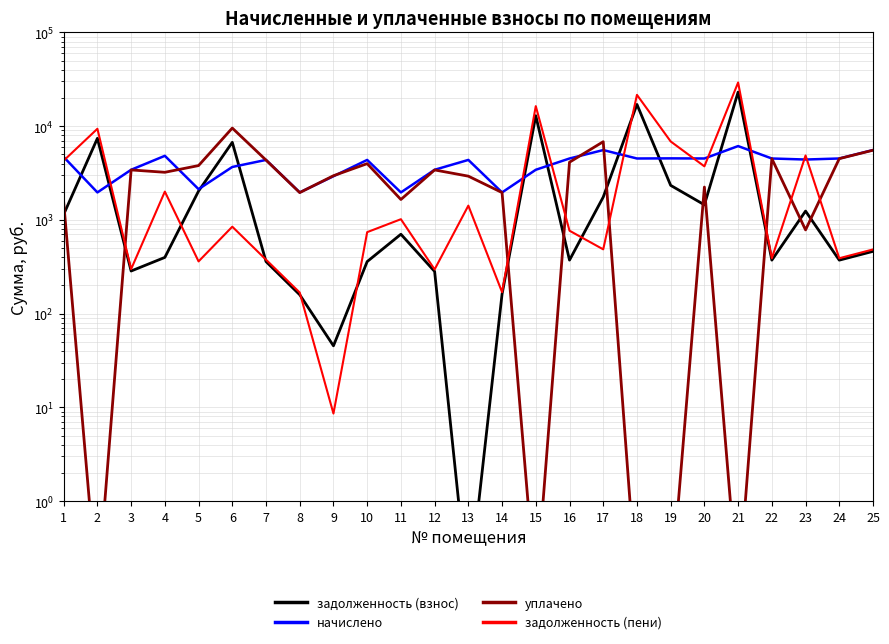

At how many categories does at least one series exceed 6348?

7